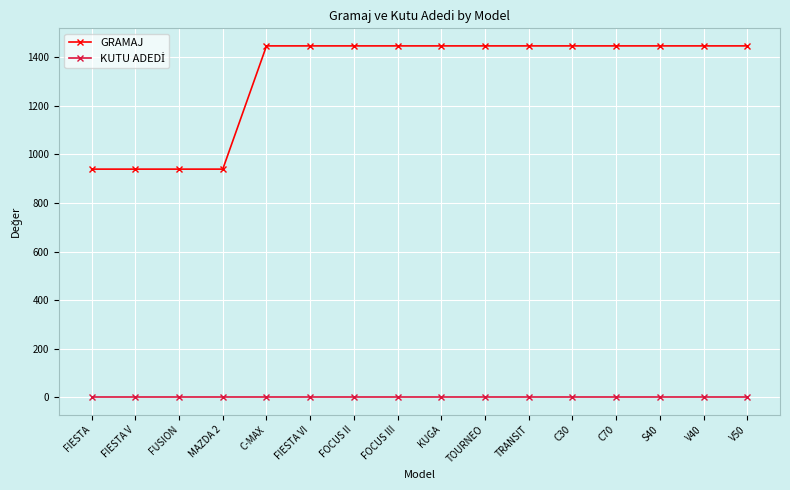

Which series has the widest spread of values?

GRAMAJ